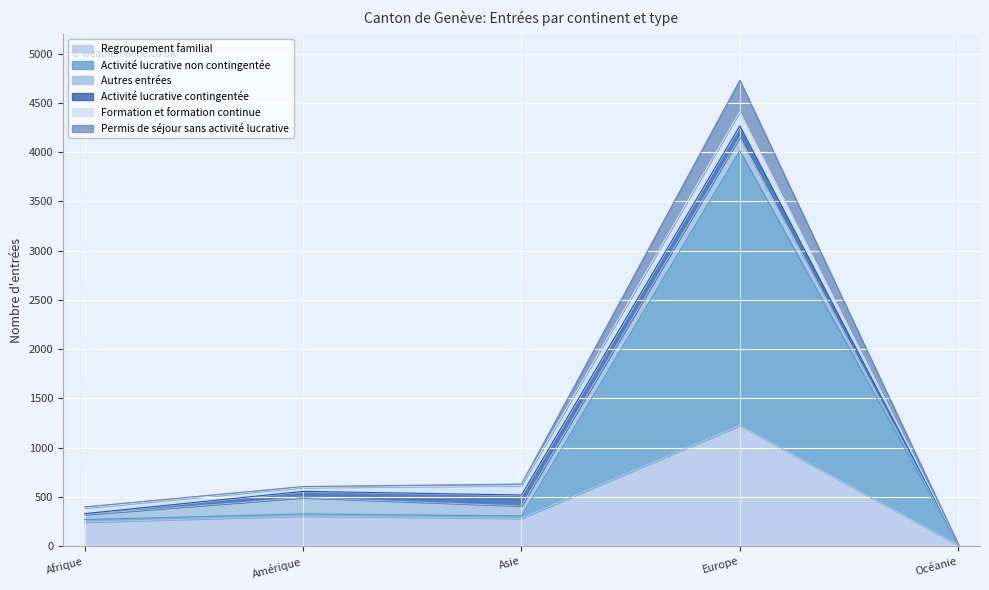

What is the highest value of the Regroupement familial series?

1226